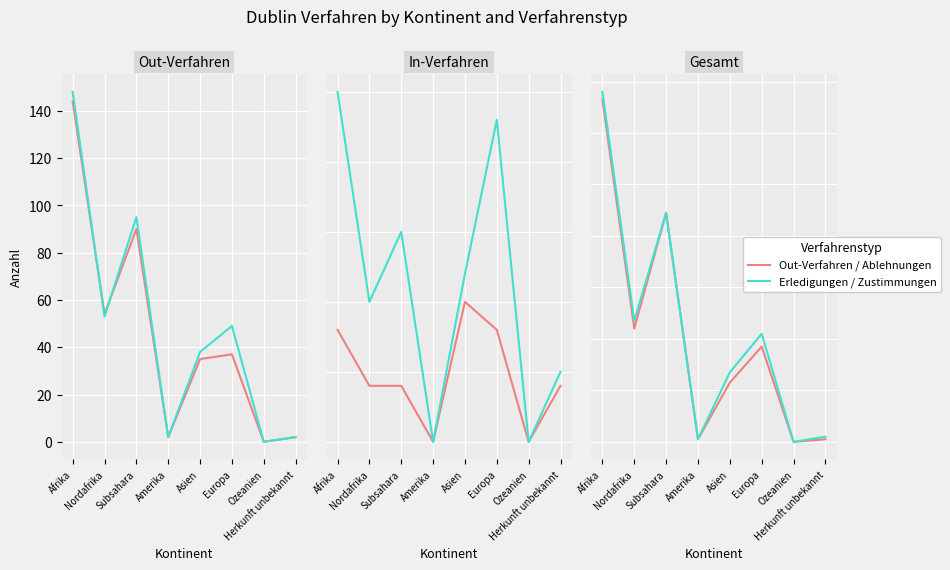

True or false: Out-Verfahren / Ablehnungen has a value of 89 at Subsahara.

True